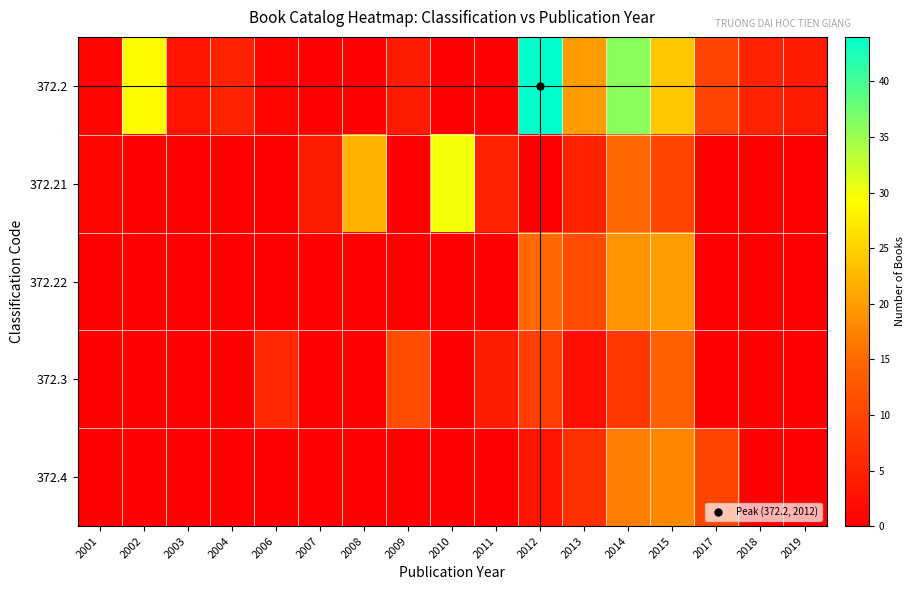

What is the spread (max minus min) of values at 2017?

10